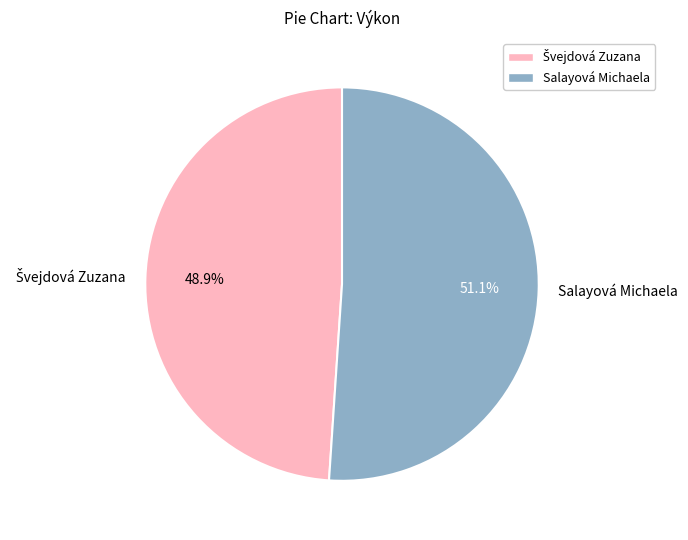

Which slice represents more than half of the pie?

Salayová Michaela